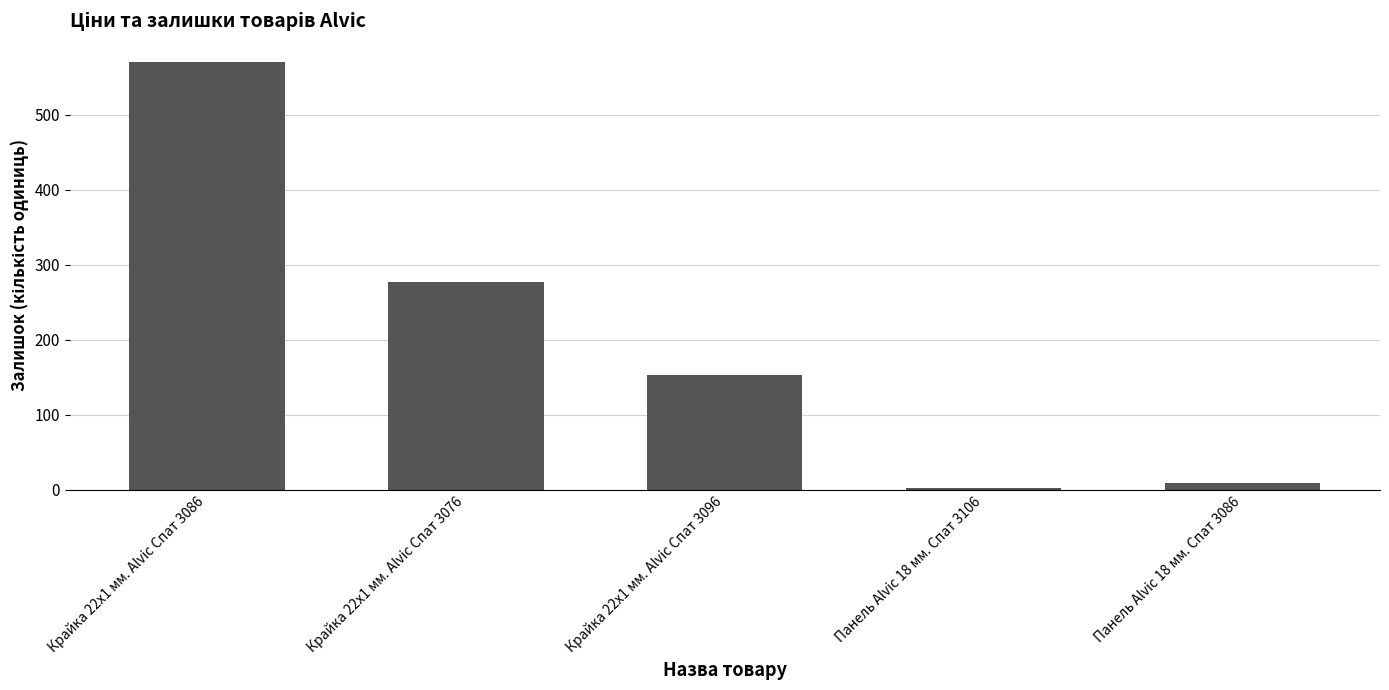

Reading left to right, extract all data points from this chart.

570	277	153	3	9